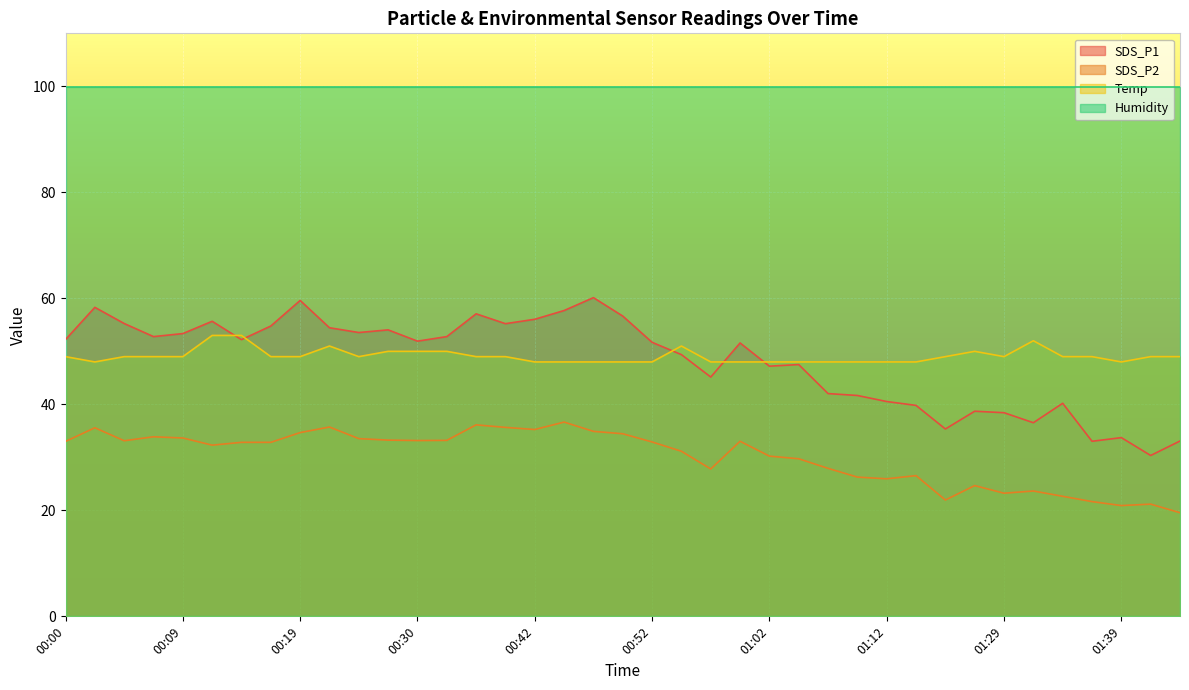

Which series has the largest range (max minus min)?

SDS_P1